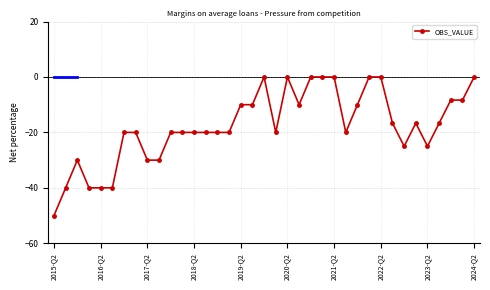

What is the value of the 30th point from the left?

-16.7